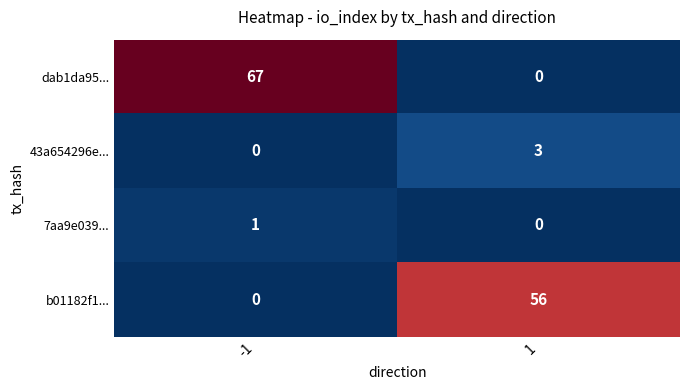

What is the average value of the b01182f1... series?

28